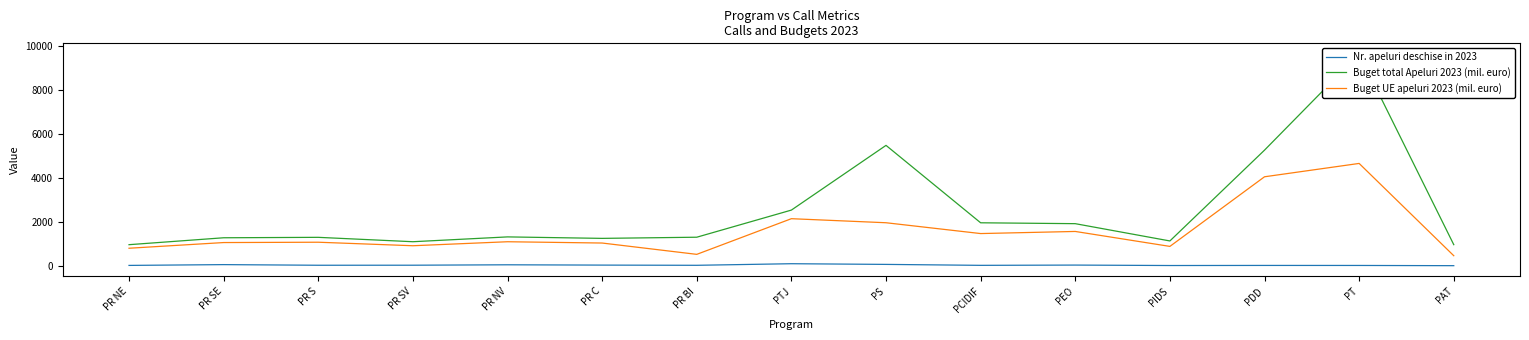

At which label does Nr. apeluri deschise in 2023 reach its minimum?

PAT